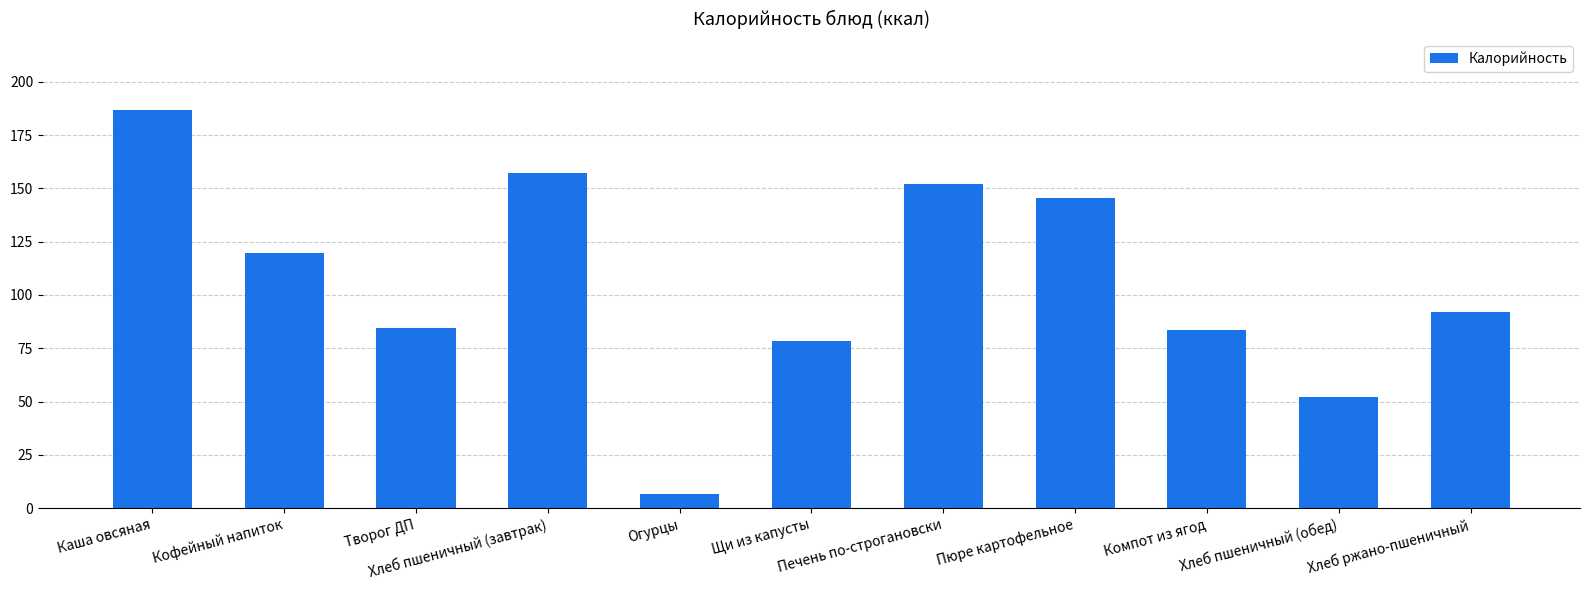

What is the difference between the maximum and second lowest values?

134.2